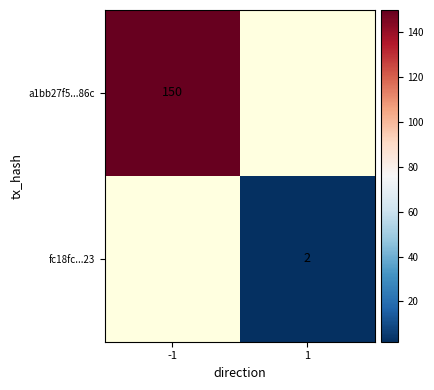

True or false: fc18fc...23 has a value of 3 at 1.

False